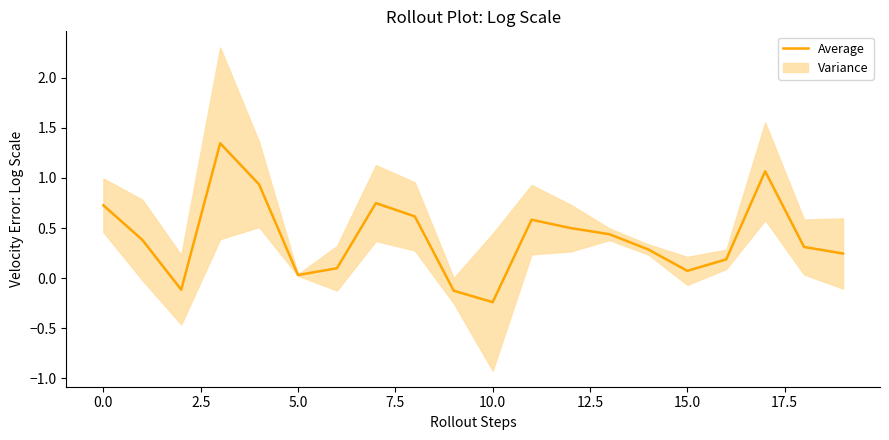

How many values exceed 0?

17